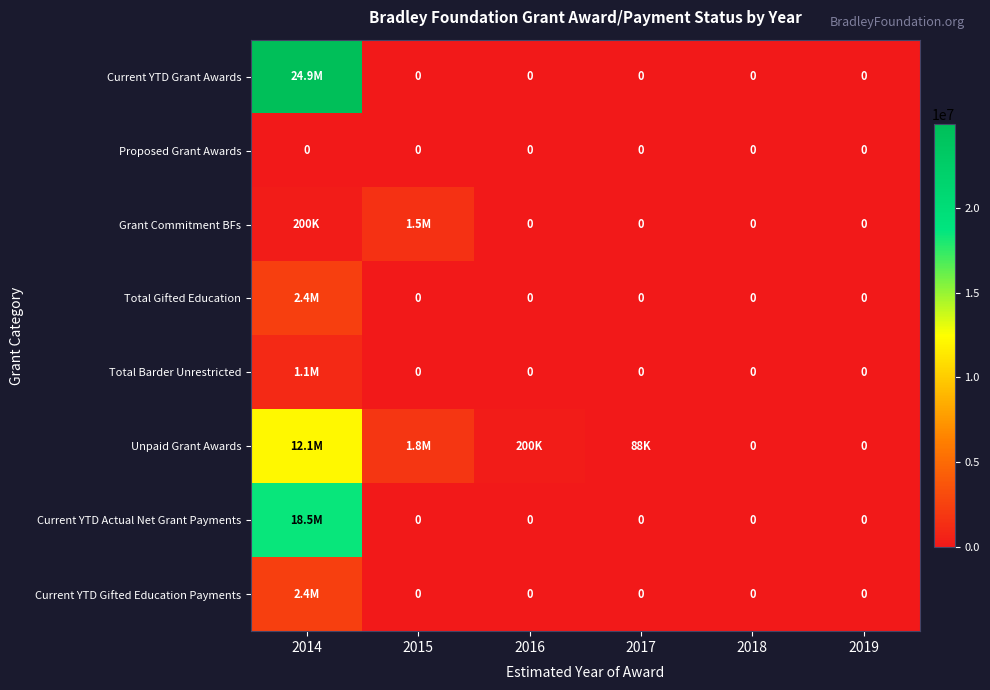

Which series changed the most between 2014 and 2016?

Current YTD Grant Awards